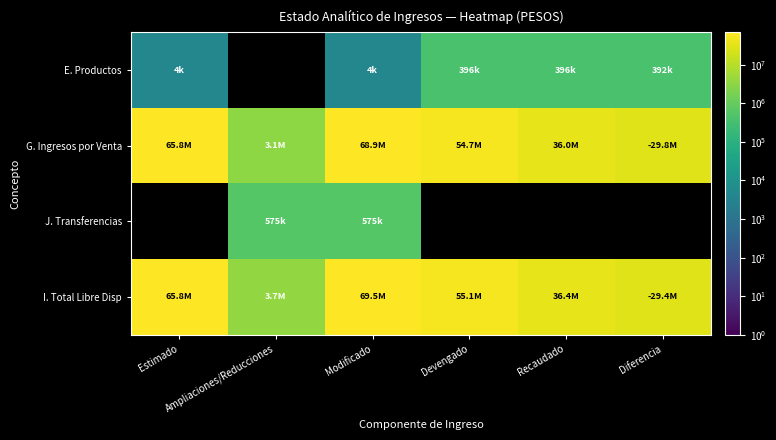

At which category is the sum across all series the highest?

Modificado